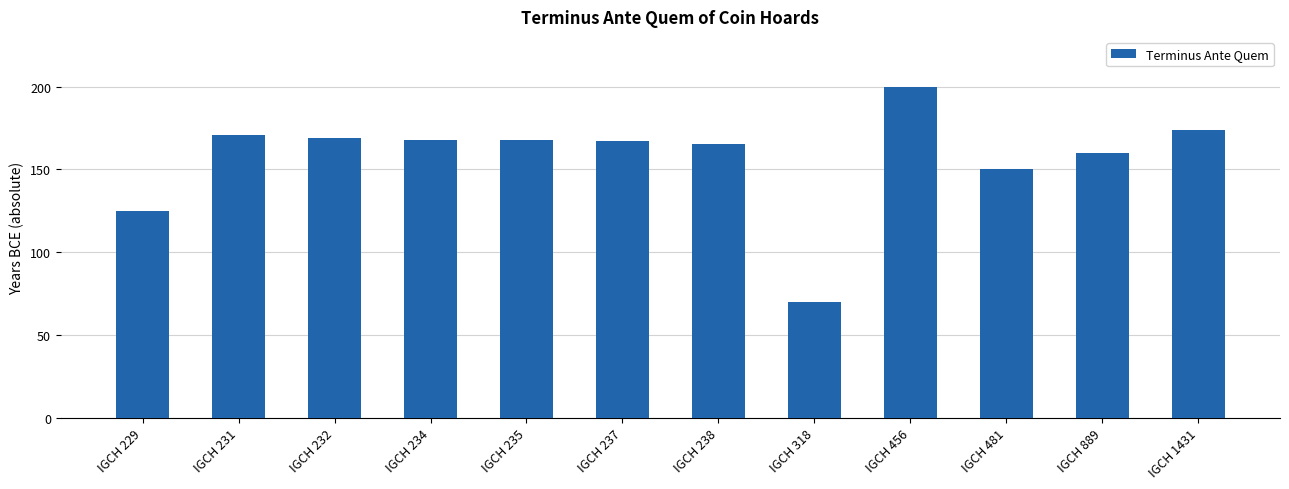

Reading right to left, what are all the values shown in this chart?

IGCH 1431=174	IGCH 889=160	IGCH 481=150	IGCH 456=200	IGCH 318=70	IGCH 238=165	IGCH 237=167	IGCH 235=168	IGCH 234=168	IGCH 232=169	IGCH 231=171	IGCH 229=125